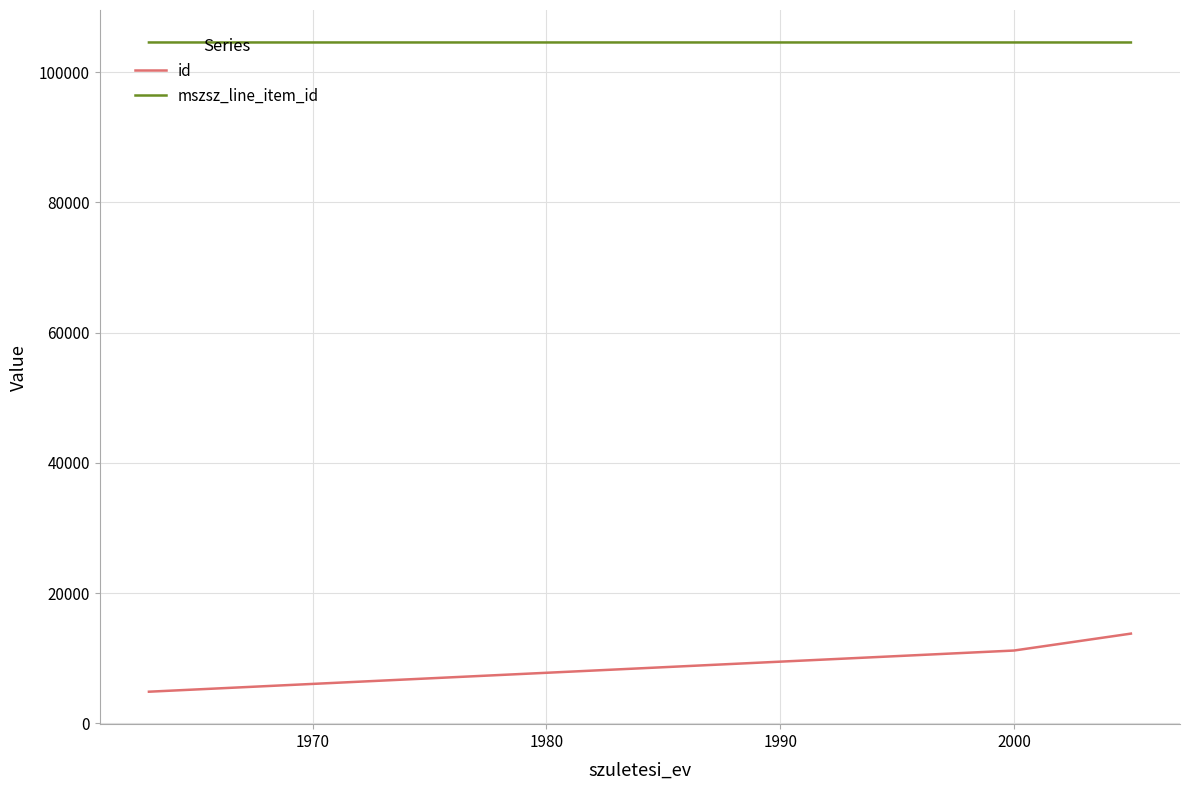

Which series has the widest spread of values?

id